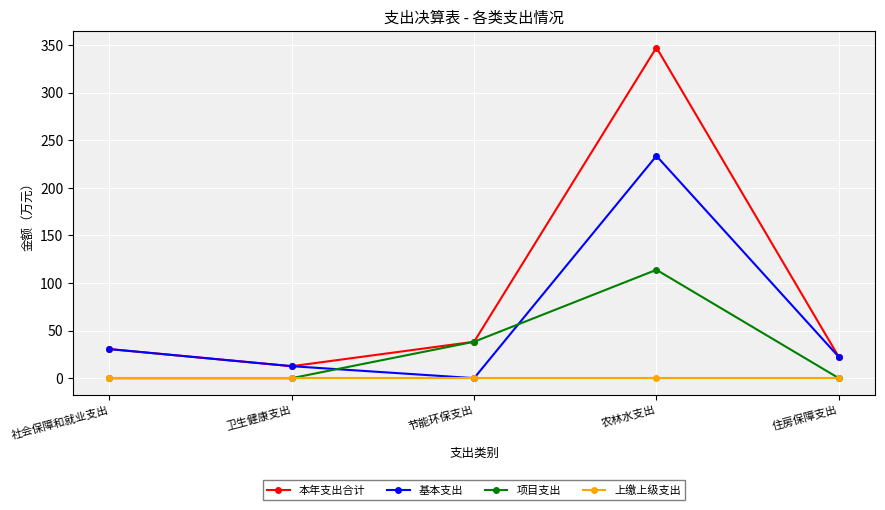

What position from the right is 农林水支出?

2